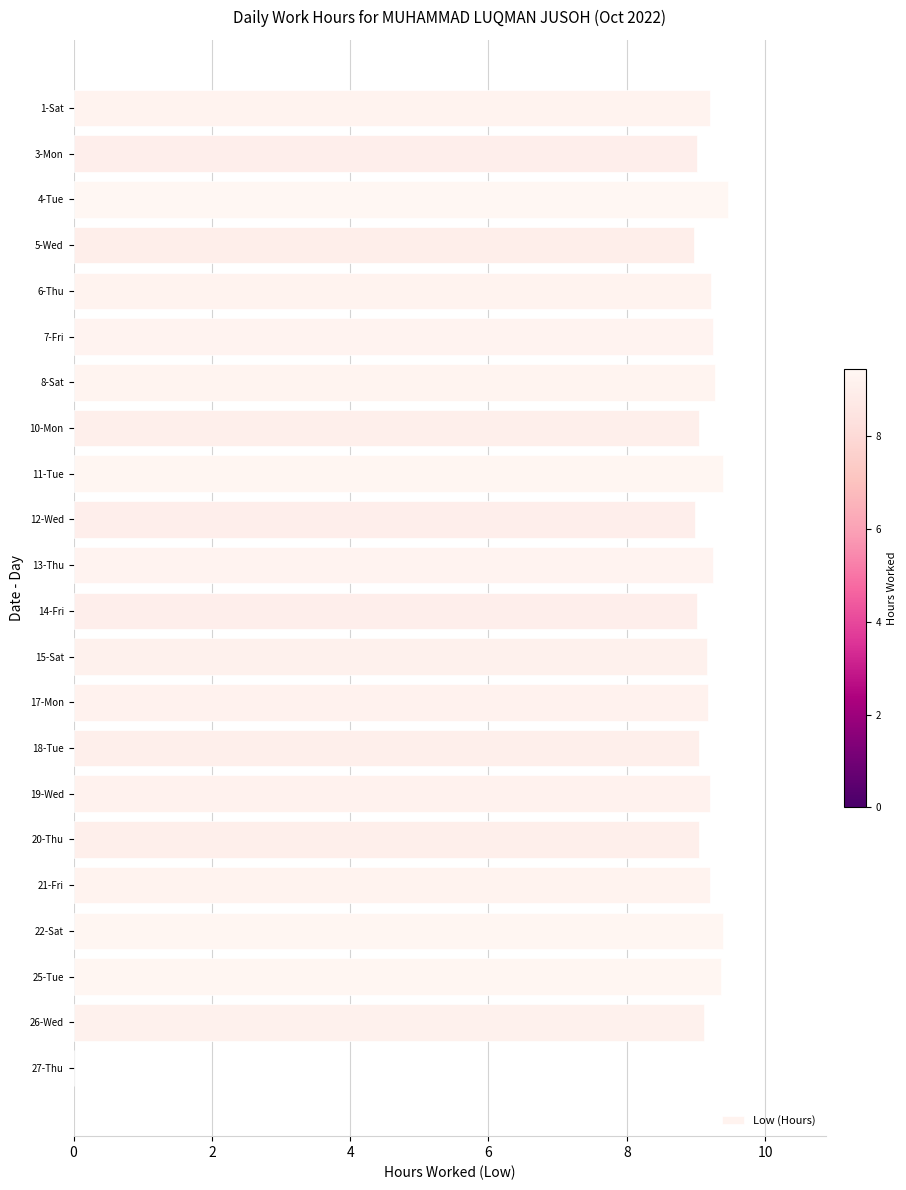

Where is the data nearest to the value 4?

27-Thu